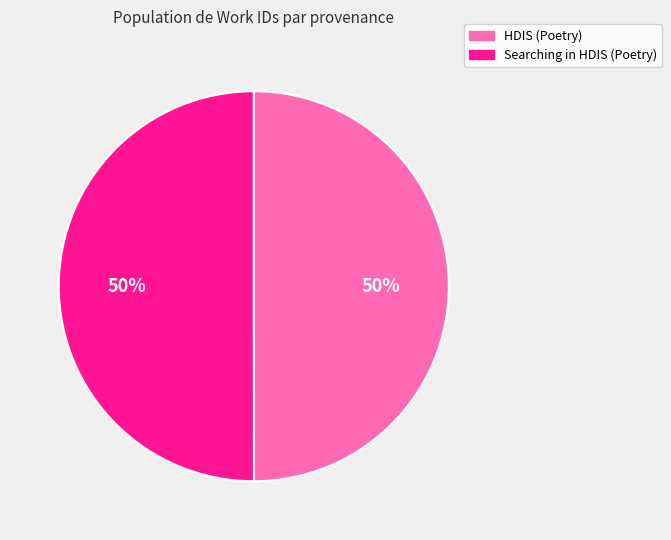

What percentage is the Searching in HDIS (Poetry) slice, to the nearest percent?

50%